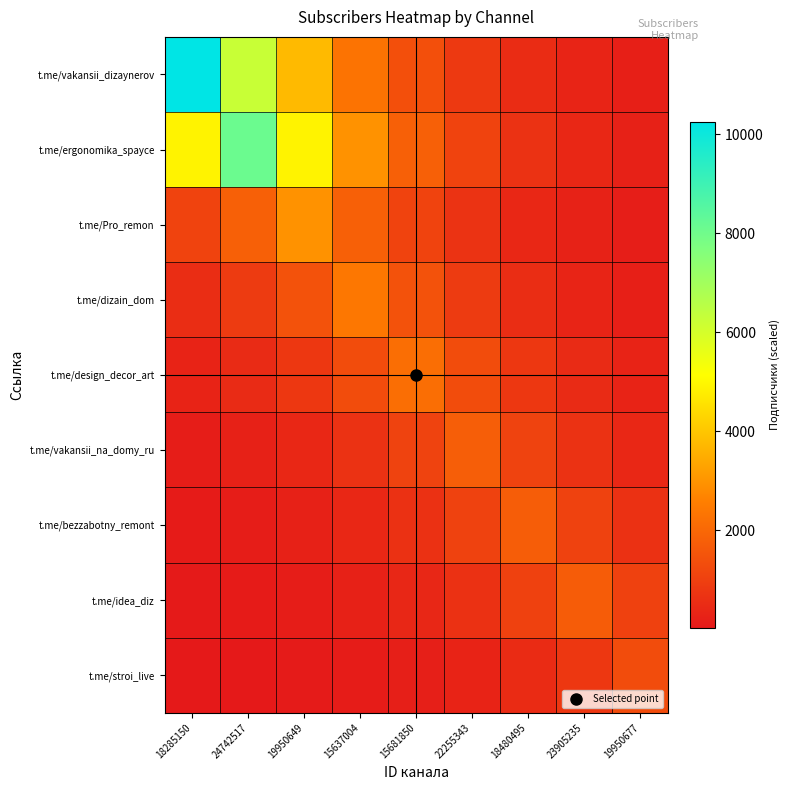

Reading left to right, what are all the values shown in this chart?

t.me/vakansii_dizaynerov: 18285150=10257.0	24742517=6221.2	19950649=3773.3	15637004=2288.6	15681850=1388.1	22255343=841.9	18480495=510.7	23905235=309.7	19950677=187.9
t.me/ergonomika_spayce: 18285150=4902.0	24742517=8082.0	19950649=4902.0	15637004=2973.2	15681850=1803.3	22255343=1093.8	18480495=663.4	23905235=402.4	19950677=244.1
t.me/Pro_remon: 18285150=1095.2	24742517=1805.6	19950649=2977.0	15637004=1805.6	15681850=1095.2	22255343=664.3	18480495=402.9	23905235=244.4	19950677=148.2
t.me/dizain_dom: 18285150=534.2	24742517=880.7	19950649=1452.0	15637004=2394.0	15681850=1452.0	22255343=880.7	18480495=534.2	23905235=324.0	19950677=196.5
t.me/design_decor_art: 18285150=292.9	24742517=482.9	19950649=796.1	15637004=1312.5	15681850=2164.0	22255343=1312.5	18480495=796.1	23905235=482.9	19950677=292.9
t.me/vakansii_na_domy_ru: 18285150=144.1	24742517=237.6	19950649=391.8	15637004=646.0	15681850=1065.1	22255343=1756.0	18480495=1065.1	23905235=646.0	19950677=391.8
t.me/bezzabotny_remont: 18285150=86.4	24742517=142.5	19950649=234.9	15637004=387.4	15681850=638.6	22255343=1052.9	18480495=1736.0	23905235=1052.9	19950677=638.6
t.me/idea_diz: 18285150=51.7	24742517=85.2	19950649=140.4	15637004=231.6	15681850=381.8	22255343=629.4	18480495=1037.8	23905235=1711.0	19950677=1037.8
t.me/stroi_live: 18285150=24.2	24742517=40.0	19950649=65.9	15637004=108.6	15681850=179.0	22255343=295.2	18480495=486.7	23905235=802.4	19950677=1323.0